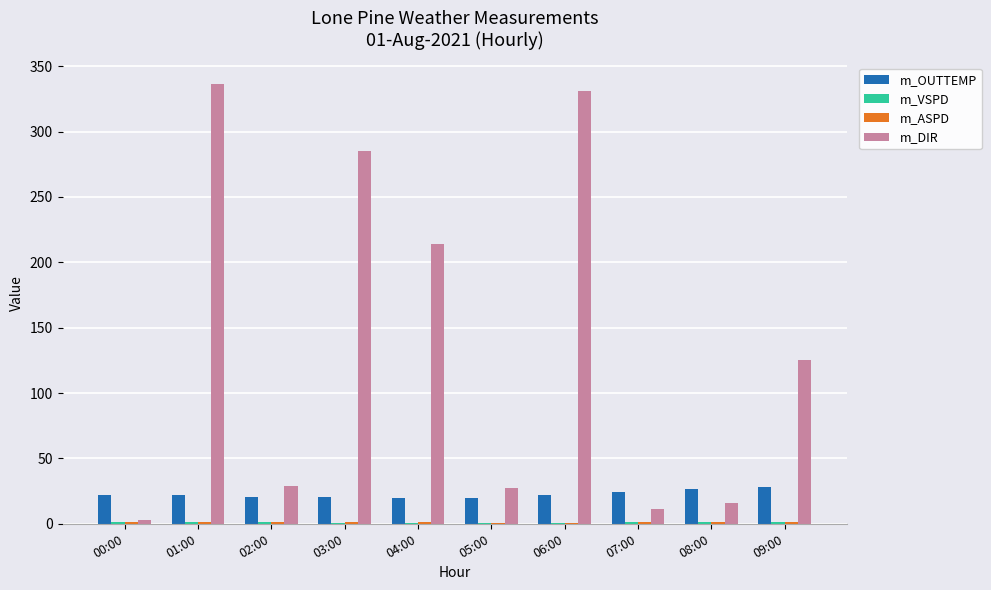

Which series has the largest total across all categories?

m_DIR